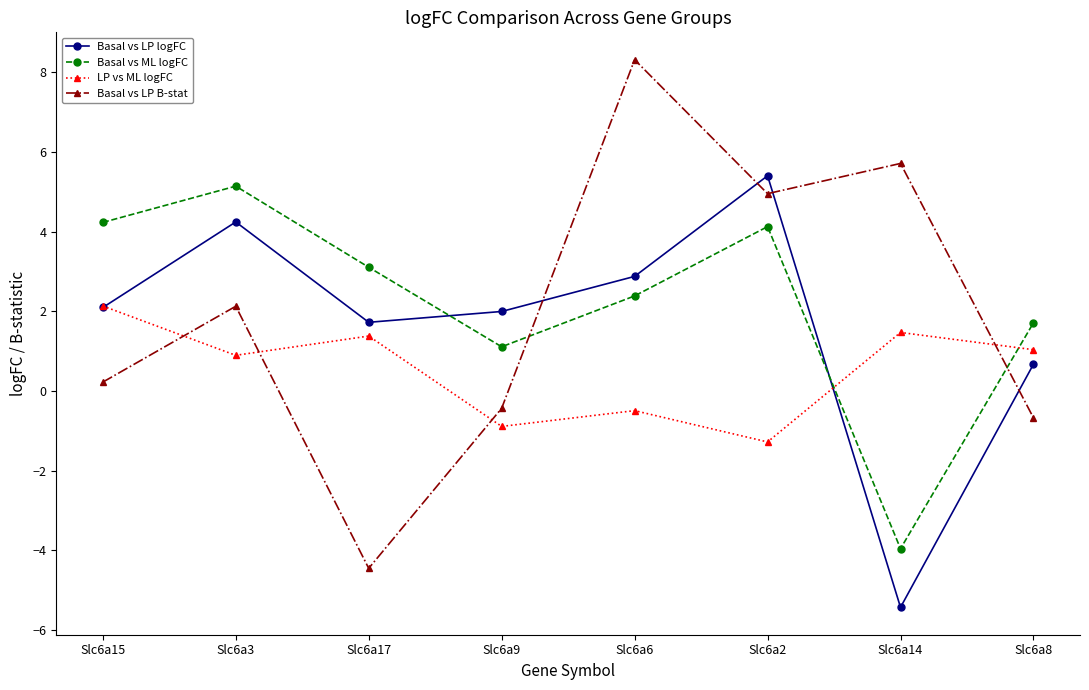

What is the difference between the highest and lowest values at Slc6a6?

8.8